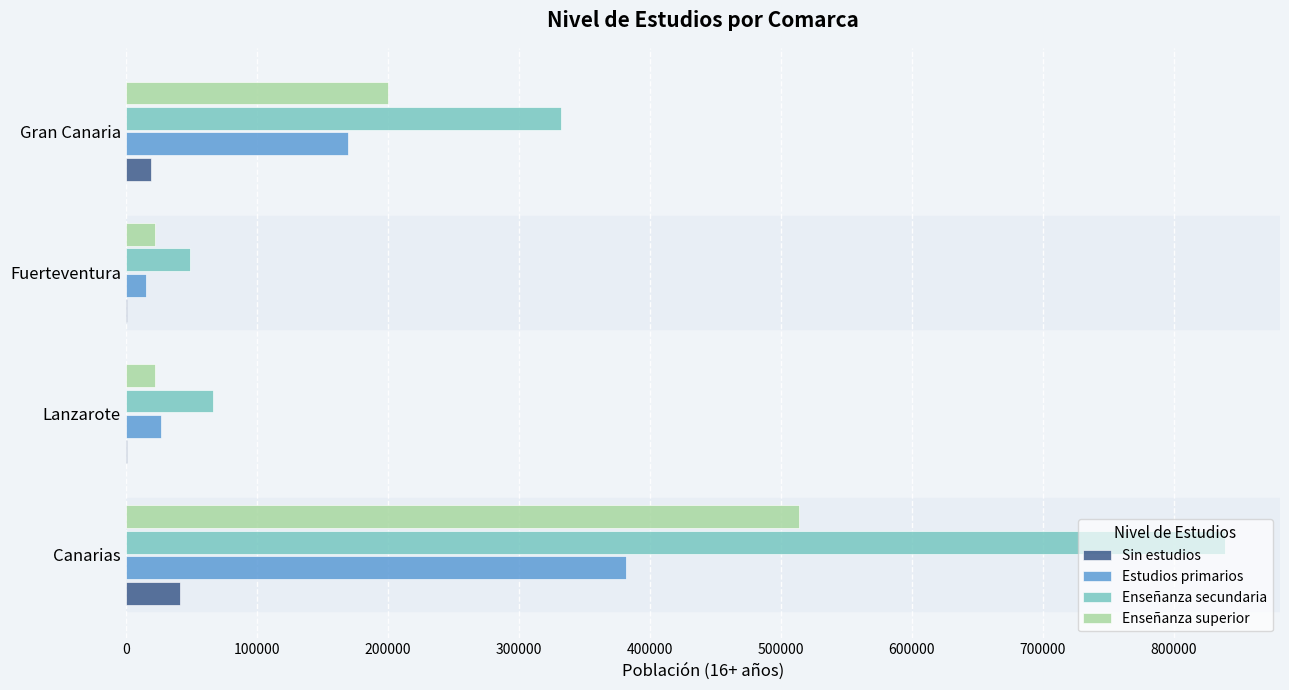

How many data points does each series have?

4